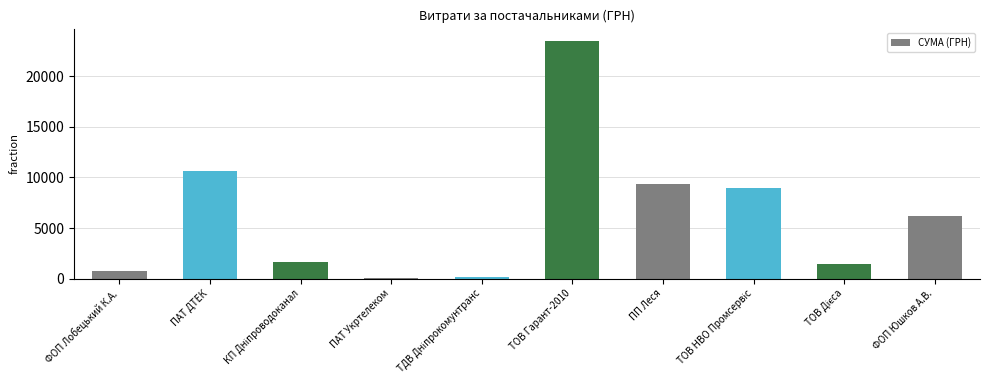

The value at ПАТ ДТЕК is 10614.0. True or false?

True